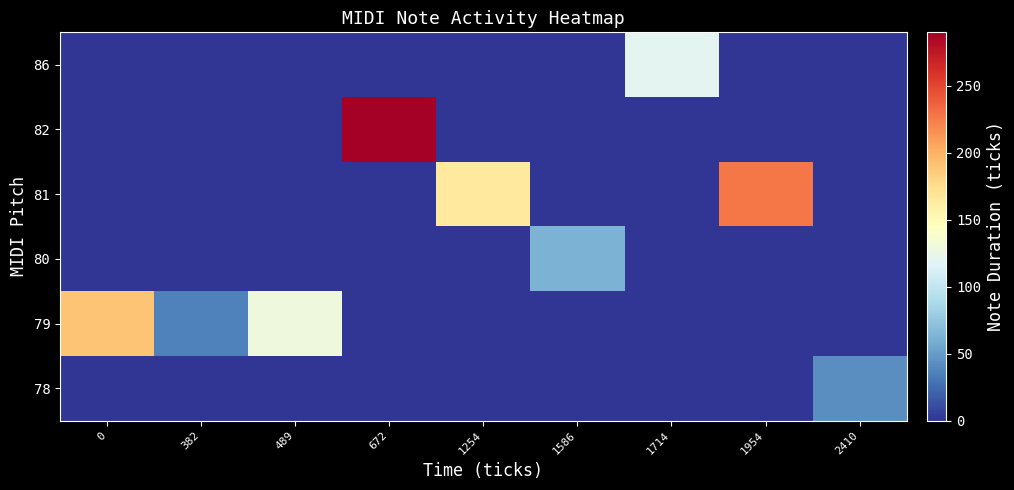

Rank the series by their maximum value, from lowest to highest.

78, 80, 86, 79, 81, 82